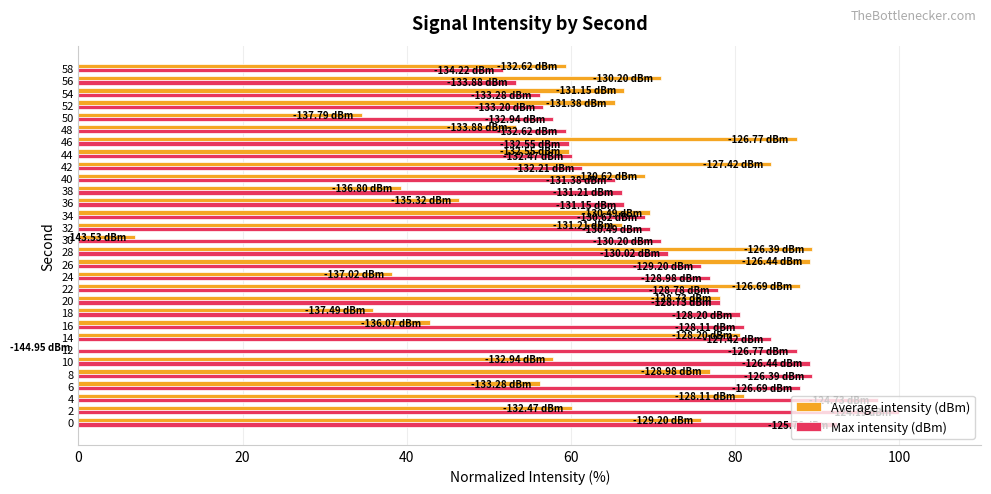

What is the sum of the Max intensity (dBm) values at 34 and 38?

135.2